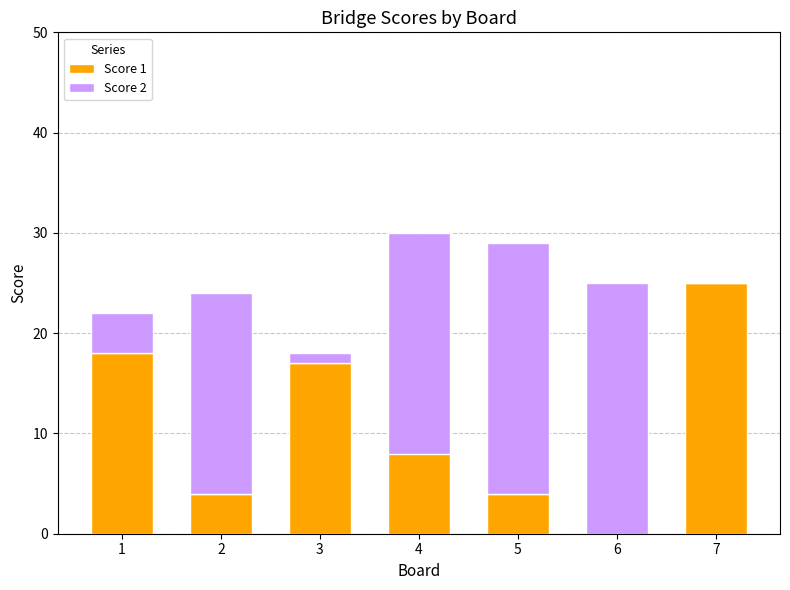

What is the total value across all series at 3?

18